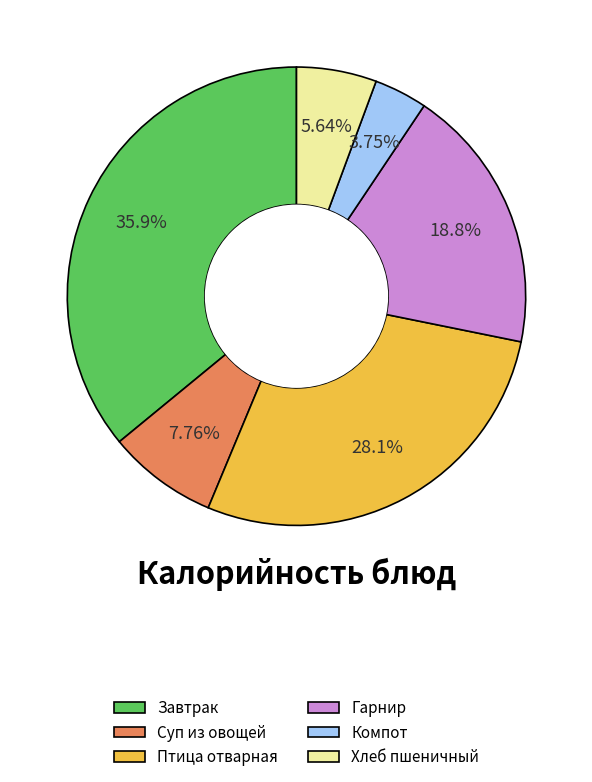

Rank the categories by value from highest to lowest.

Завтрак, Птица отварная, Гарнир, Суп из овощей, Хлеб пшеничный, Компот